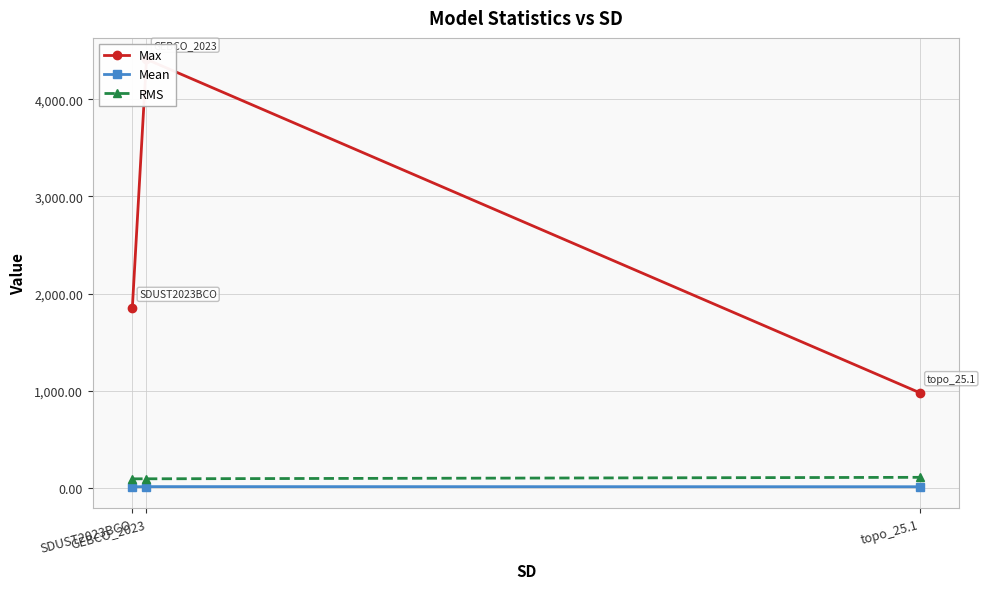

Which label corresponds to the largest value in the chart?

GEBCO_2023